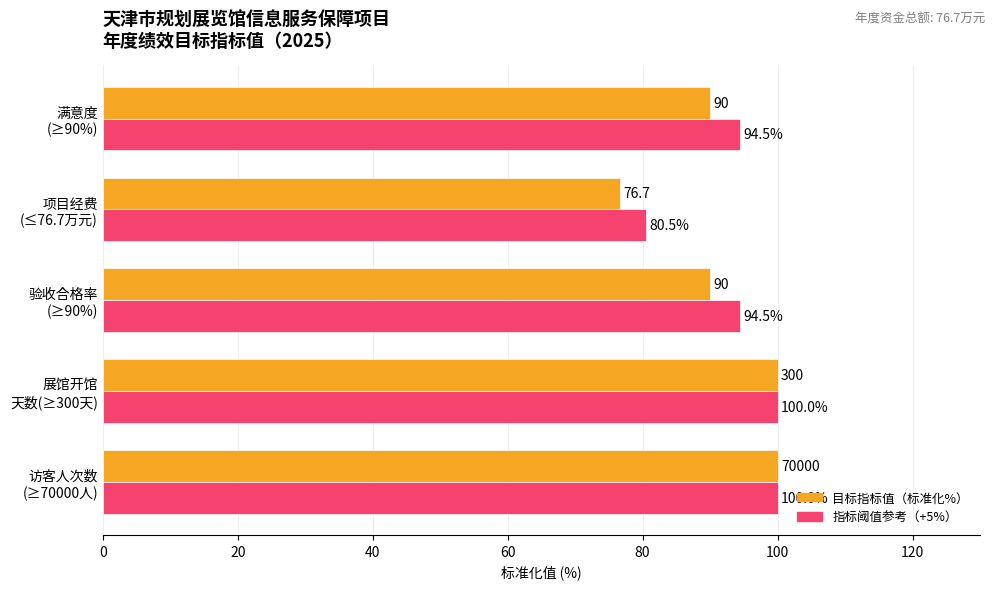

What is the maximum value shown in the chart?

100.0